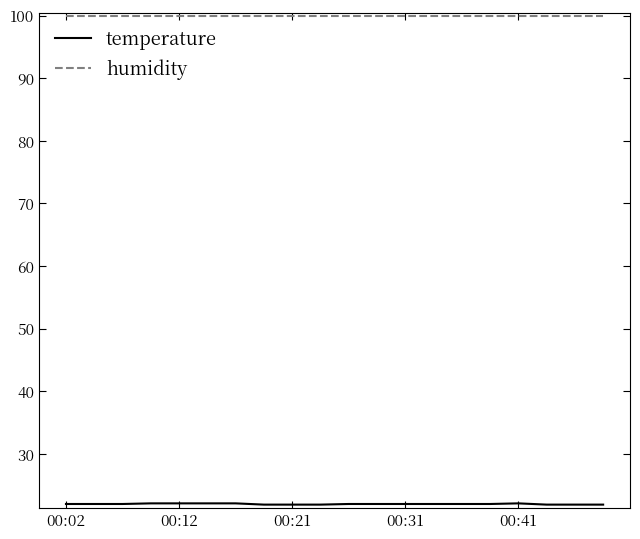

What is the maximum value shown in the chart?

99.9